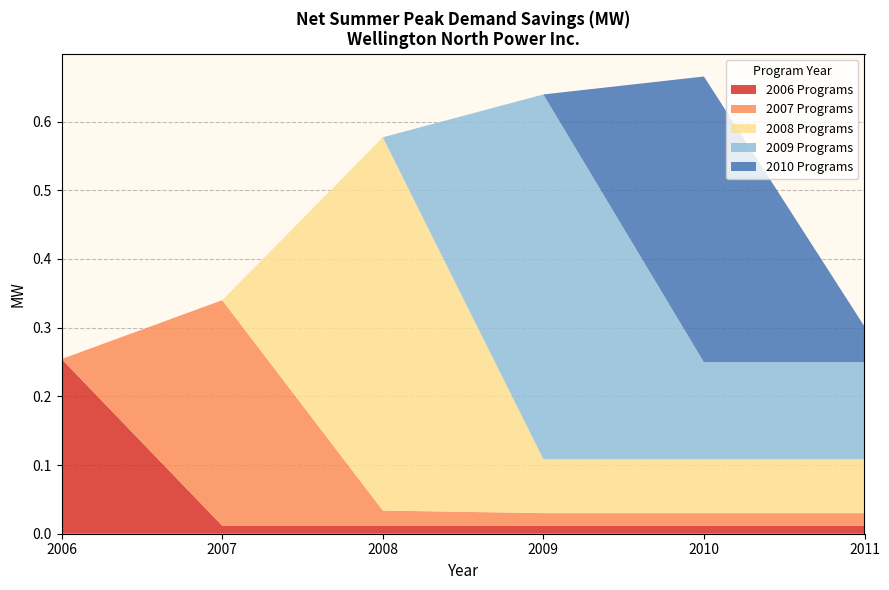

Reading right to left, what are all the values shown in this chart?

2006 Programs: 2011=0.0	2010=0.0	2009=0.0	2008=0.0	2007=0.0	2006=0.3
2007 Programs: 2011=0.0	2010=0.0	2009=0.0	2008=0.0	2007=0.3	2006=0.0
2008 Programs: 2011=0.1	2010=0.1	2009=0.1	2008=0.5	2007=0.0	2006=0.0
2009 Programs: 2011=0.1	2010=0.1	2009=0.5	2008=0.0	2007=0.0	2006=0.0
2010 Programs: 2011=0.1	2010=0.4	2009=0.0	2008=0.0	2007=0.0	2006=0.0